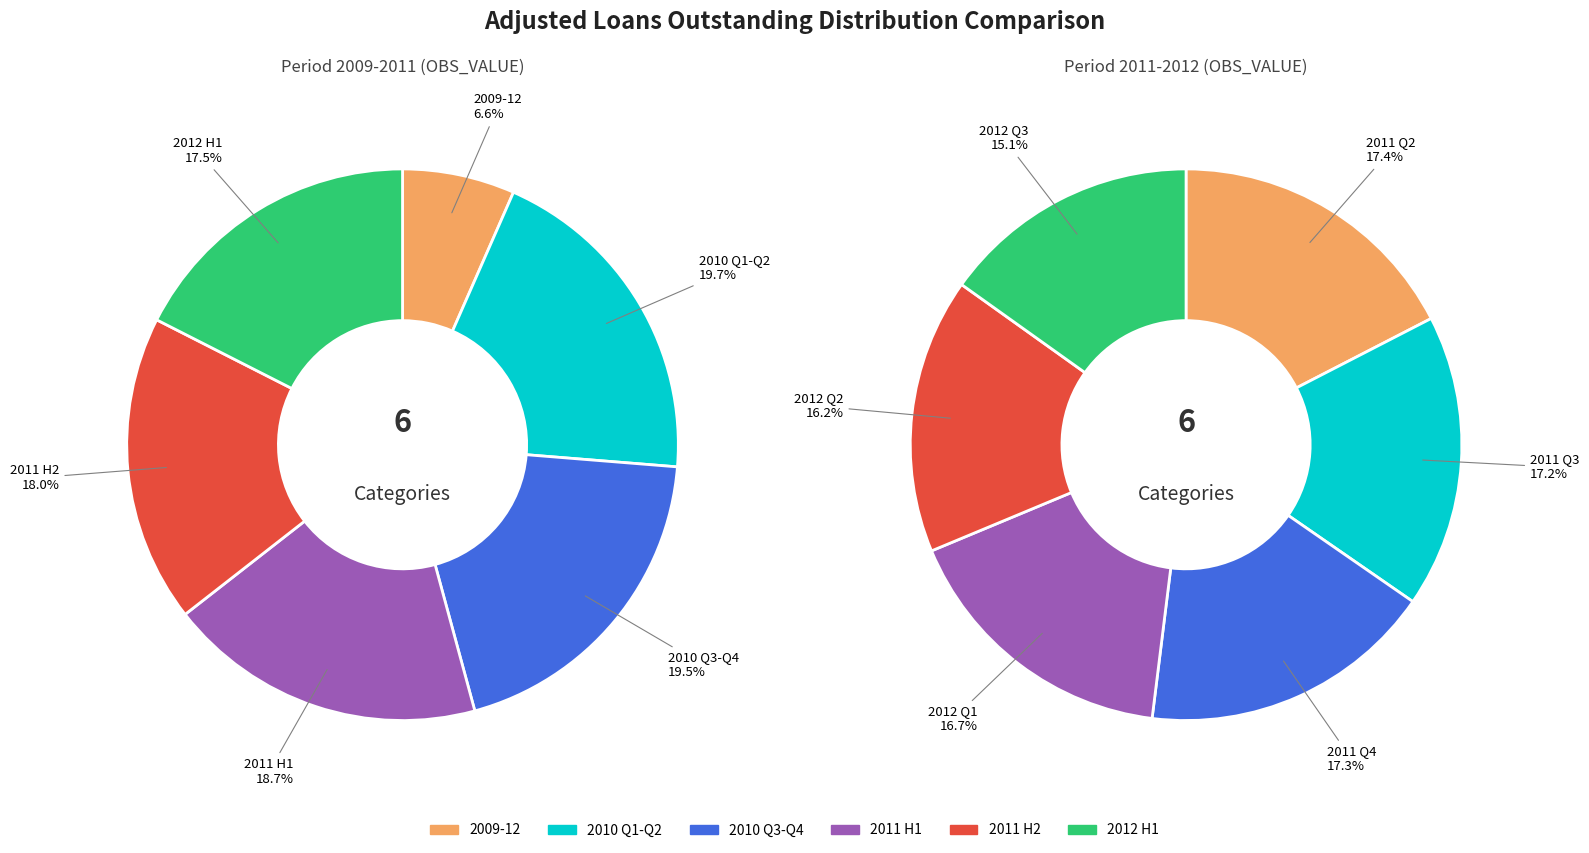

Does any single category account for the majority?

No